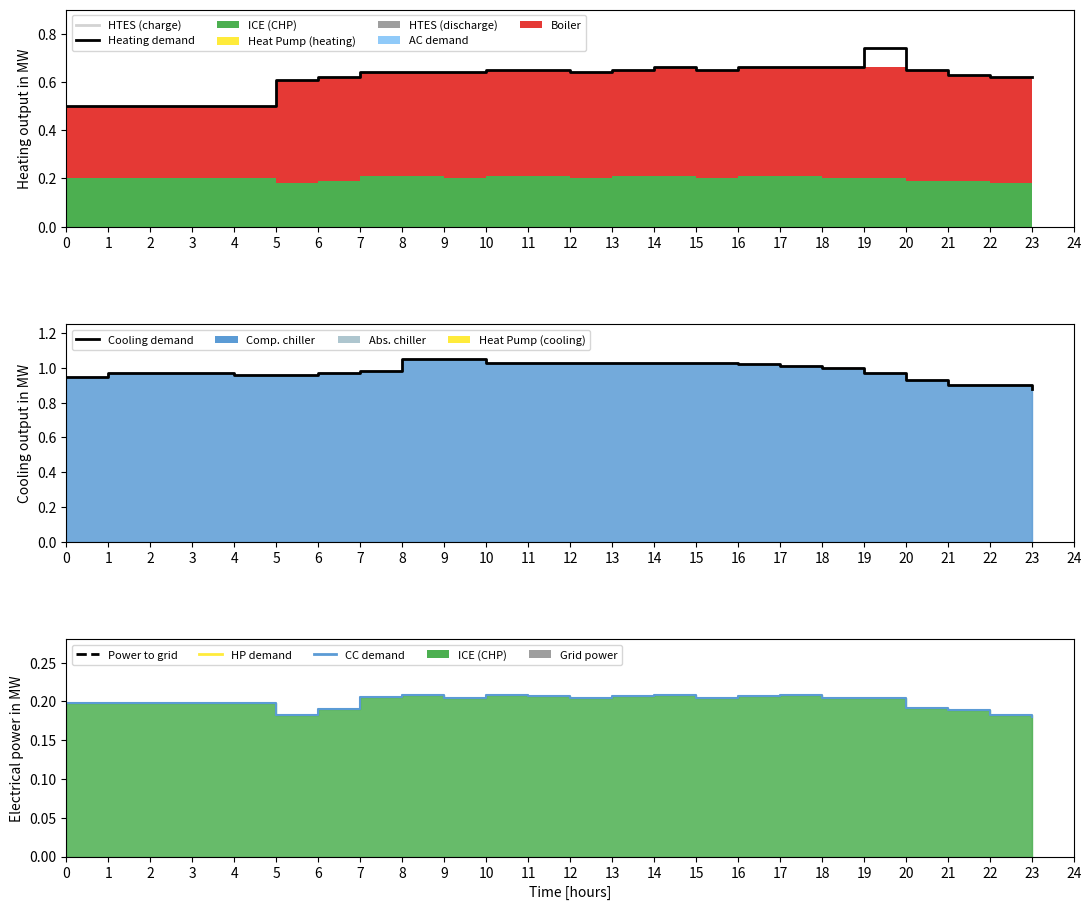

What is the value of the Cooling demand point at the 11th from the left?

1.0